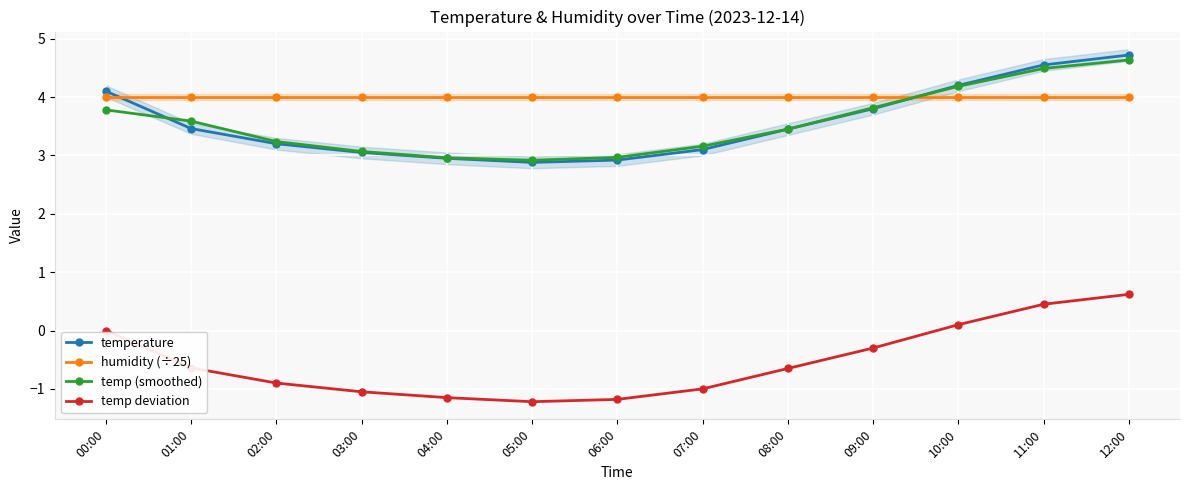

What position from the left is 01:00?

2